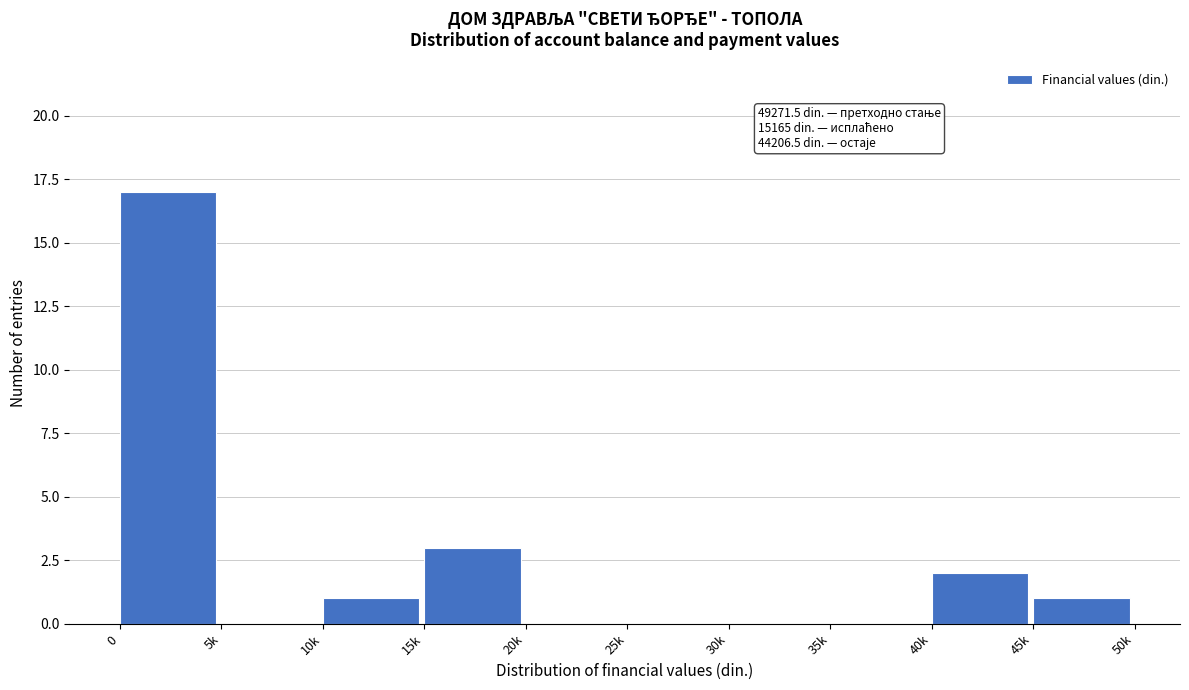

Reading right to left, extract all data points from this chart.

45k=1	40k=2	35k=0	30k=0	25k=0	20k=0	15k=3	10k=1	5k=0	0=17